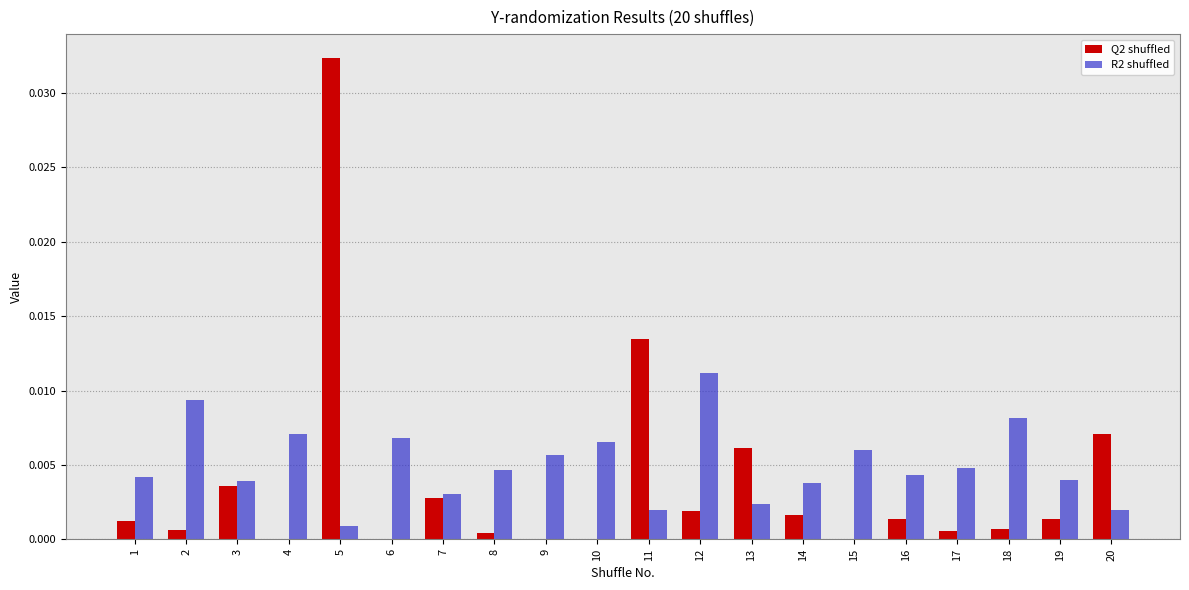

What are all the series names shown in the legend?

Q2 shuffled, R2 shuffled